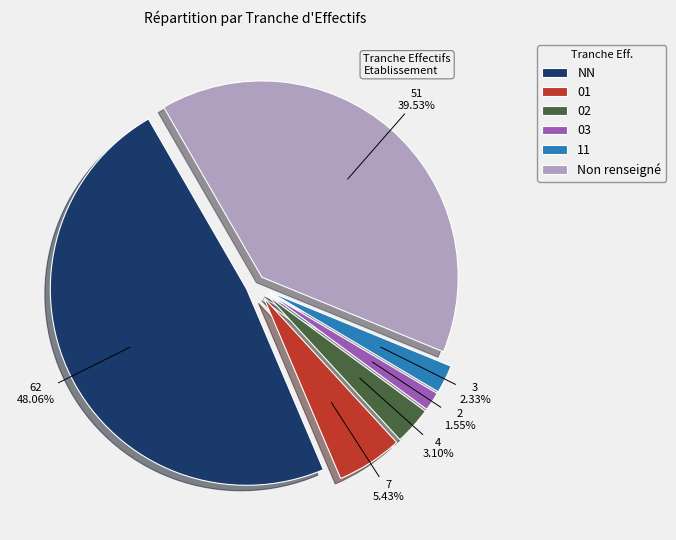

Count the number of slices in the pie.

6